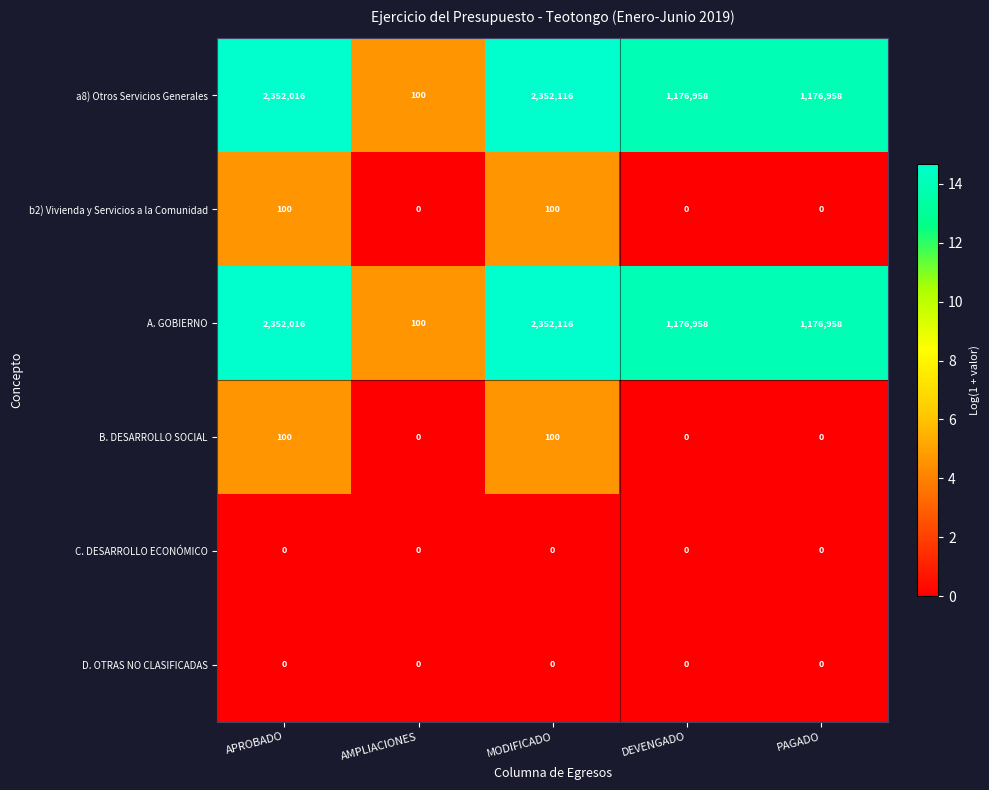

The b2) Vivienda y Servicios a la Comunidad series shows 100 at APROBADO. True or false?

True